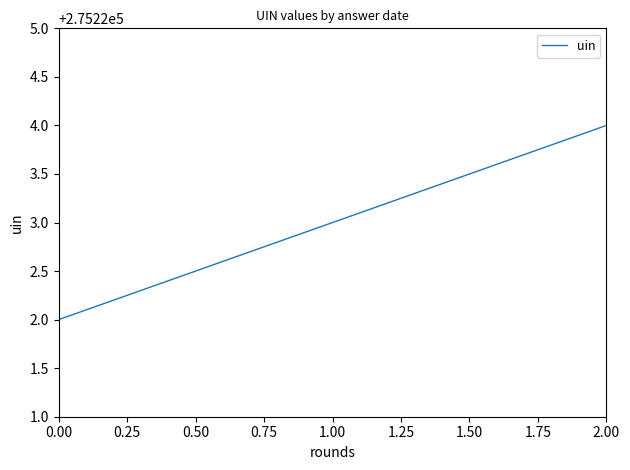

Count the number of data series in this chart.

1